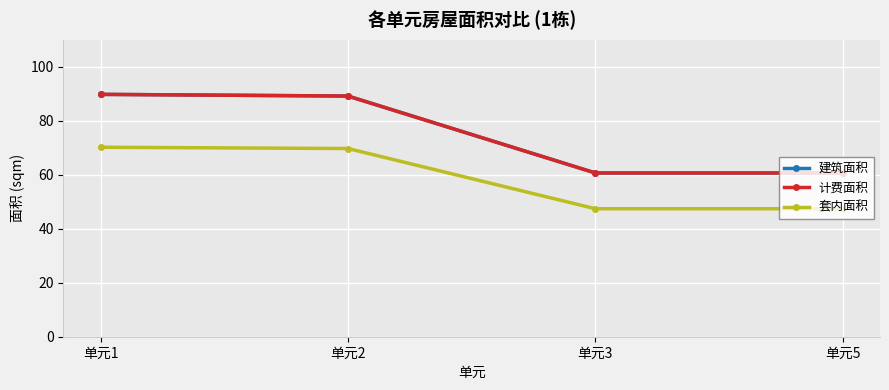

Rank the categories by 建筑面积 value from highest to lowest.

单元1, 单元2, 单元3, 单元5